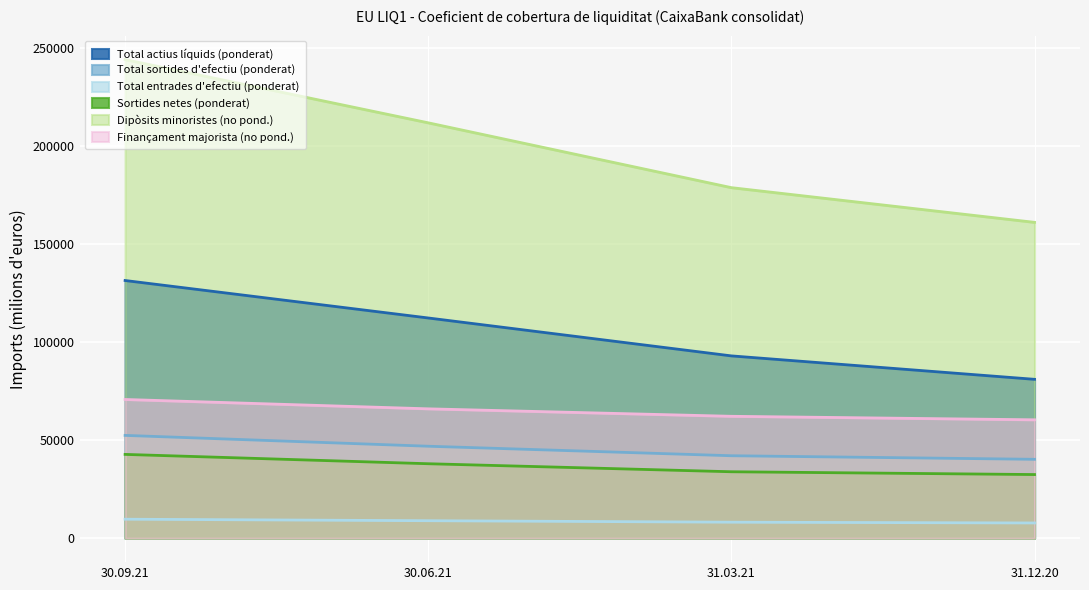

Reading left to right, transcribe all the data shown in this chart.

Total actius líquids (ponderat): 30.09.21=131399	30.06.21=112294	31.03.21=92964	31.12.20=81018
Total sortides d'efectiu (ponderat): 30.09.21=52422	30.06.21=46896	31.03.21=42048	31.12.20=40229
Total entrades d'efectiu (ponderat): 30.09.21=9686	30.06.21=8922	31.03.21=8166	31.12.20=7773
Sortides netes (ponderat): 30.09.21=42735	30.06.21=37975	31.03.21=33886	31.12.20=32455
Dipòsits minoristes (no pond.): 30.09.21=244054	30.06.21=211806	31.03.21=178749	31.12.20=161055
Finançament majorista (no pond.): 30.09.21=70741	30.06.21=65972	31.03.21=62165	31.12.20=60373